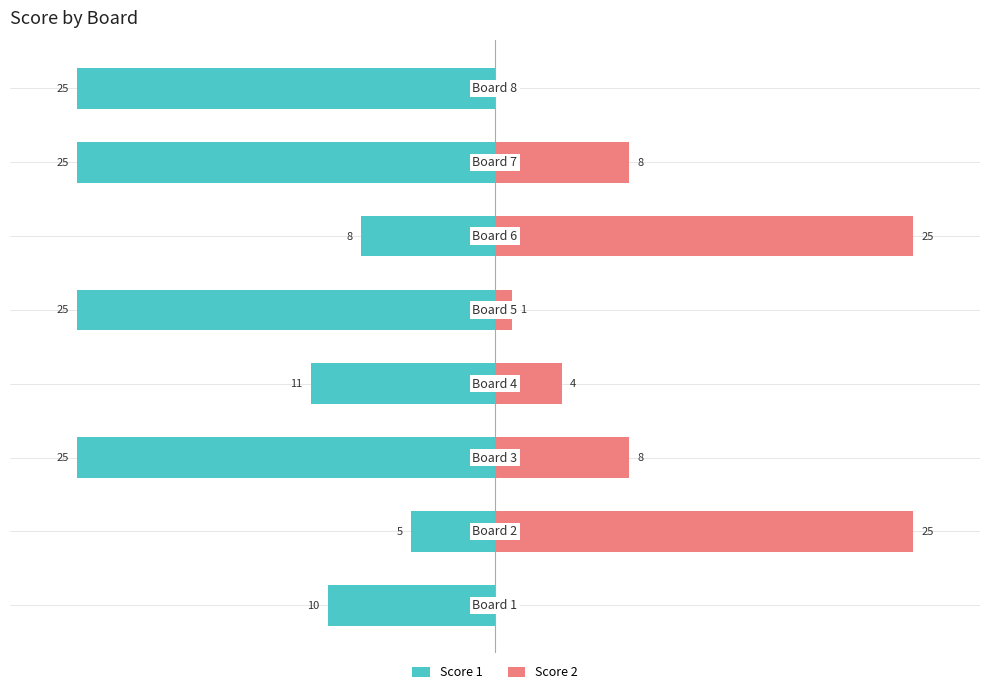

What is the approximate value of Score 1 at 0?

-10